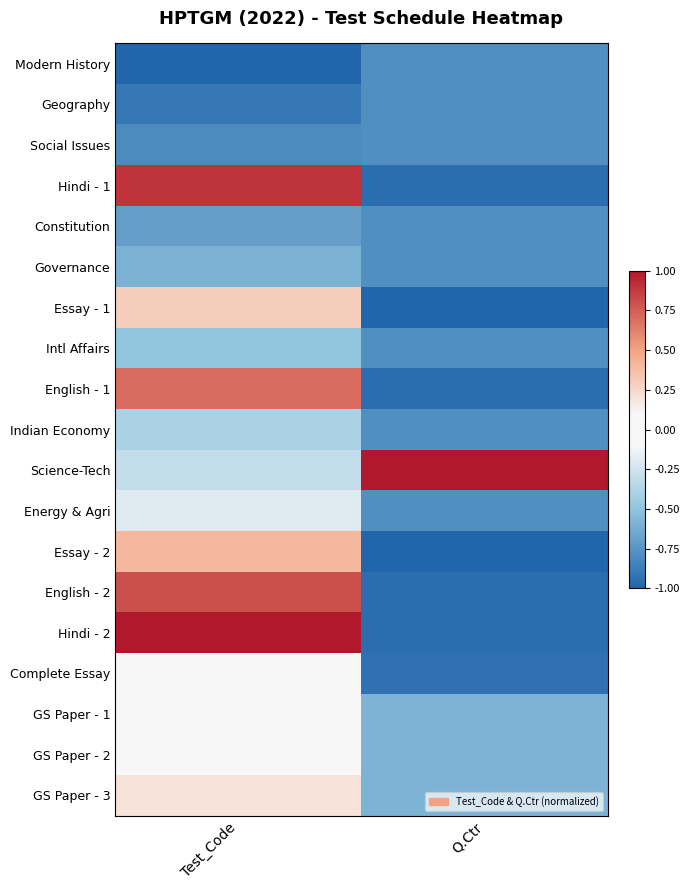

At how many categories does at least one series exceed 0?

2